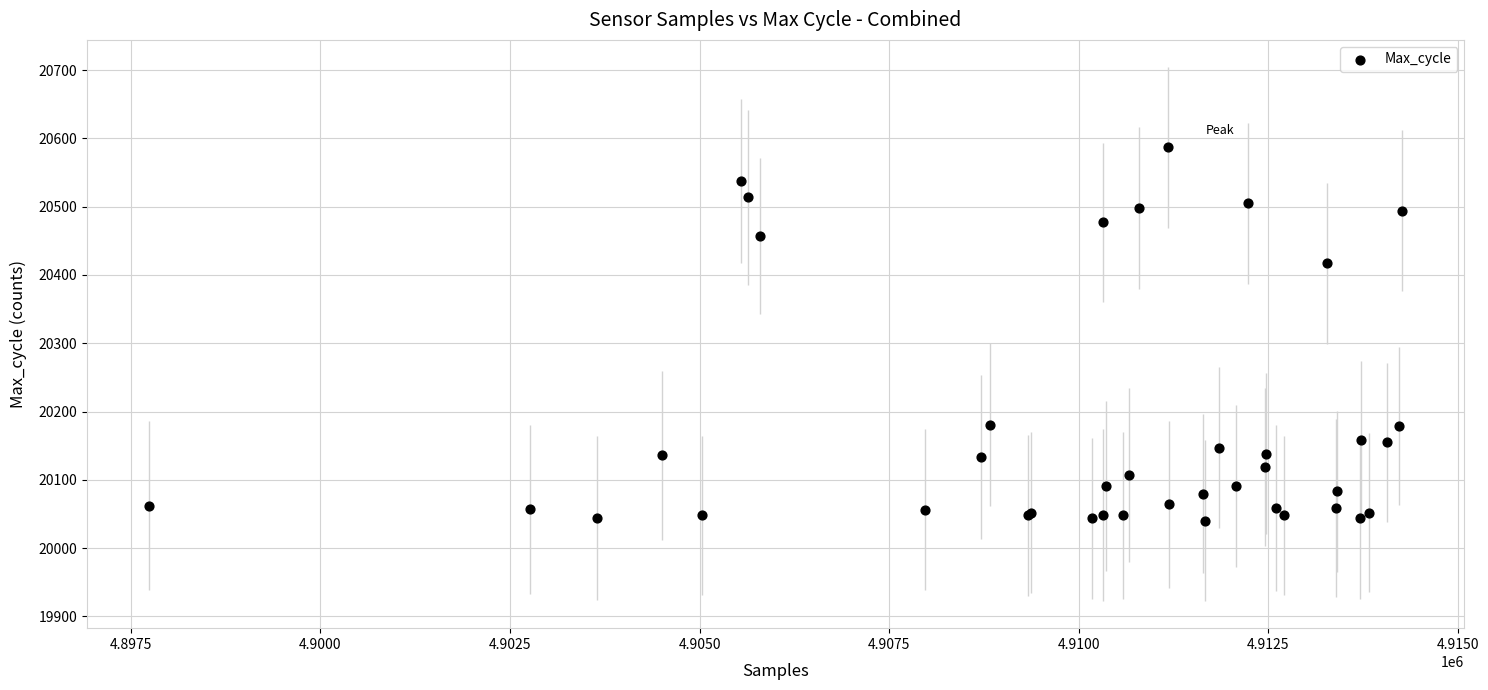

What Y value in the scatter plot is closest to 20313?

20417